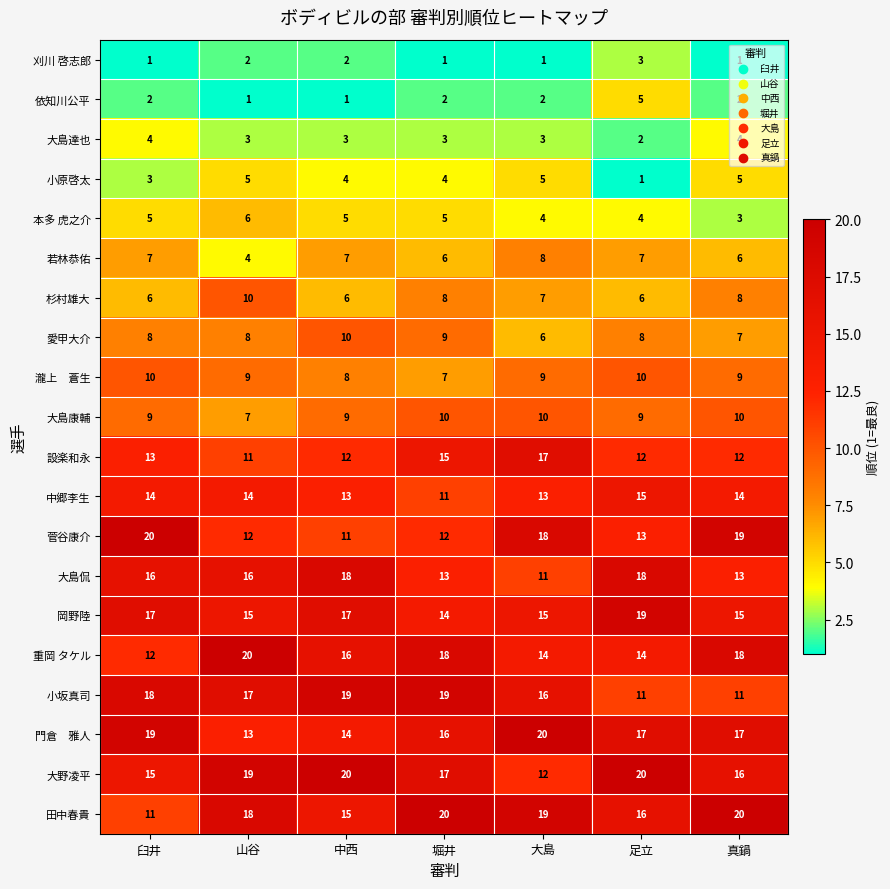

What is the minimum value shown in the chart?

1